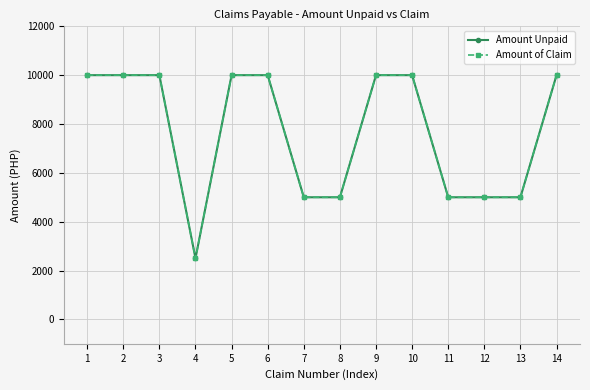

Does the chart have visible grid lines?

Yes